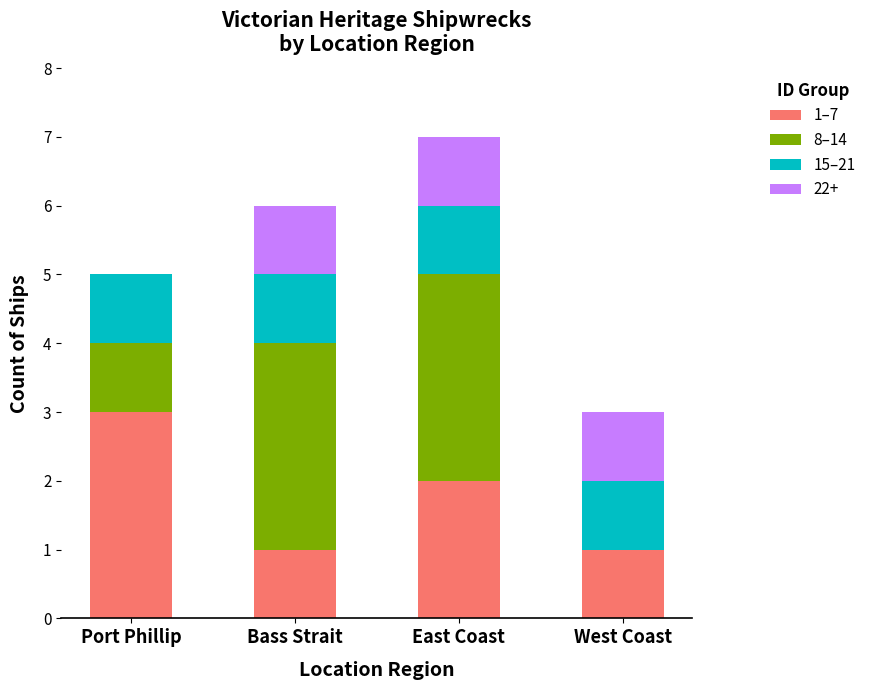

At which category is the sum across all series the highest?

East Coast